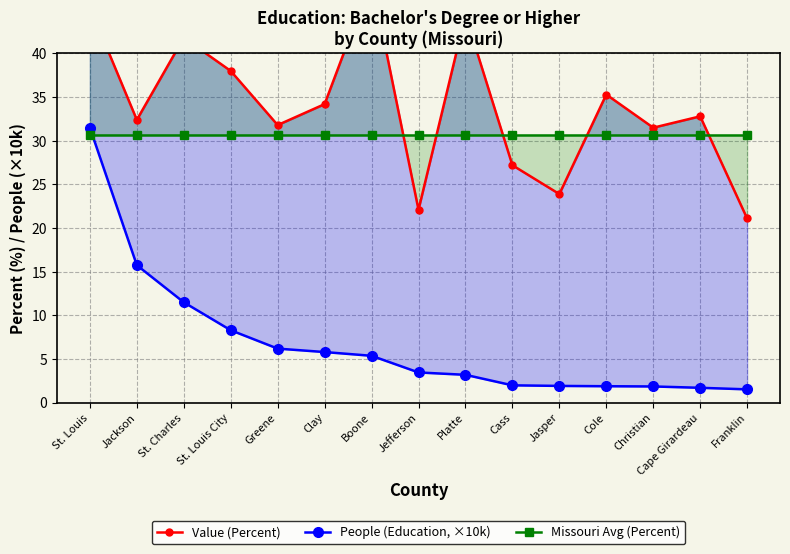

Where is the first local minimum for Value (Percent)?

Jackson